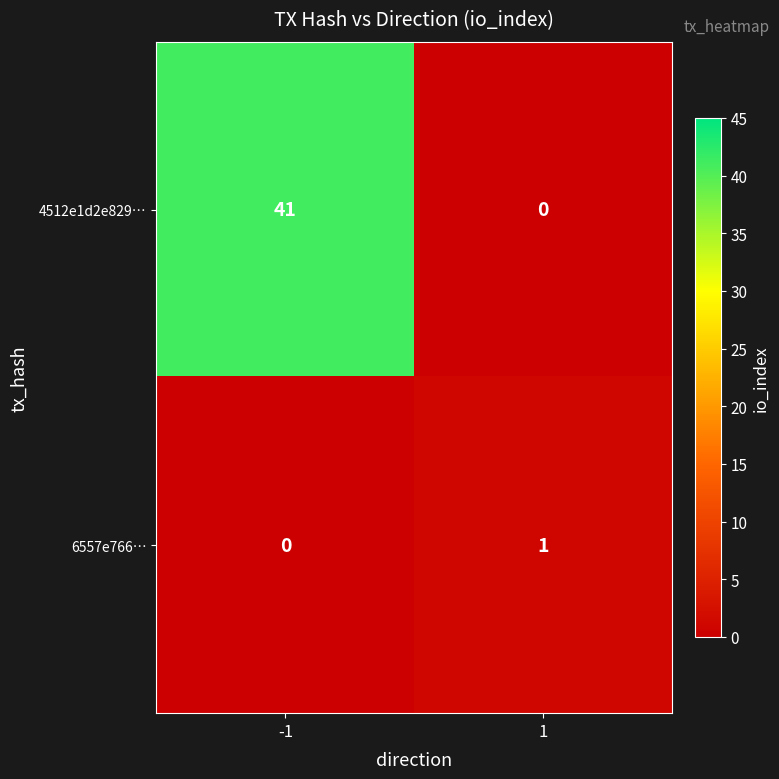

True or false: 6557e766… has a value of 0 at -1.

True